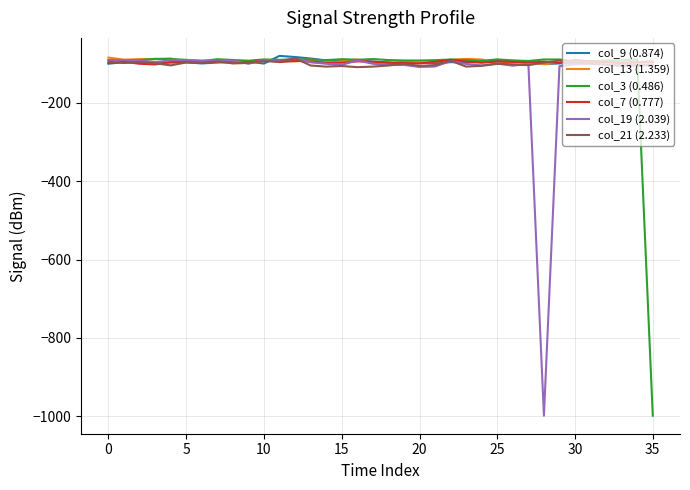

What is the lowest value of the col_21 (2.233) series?

-108.6